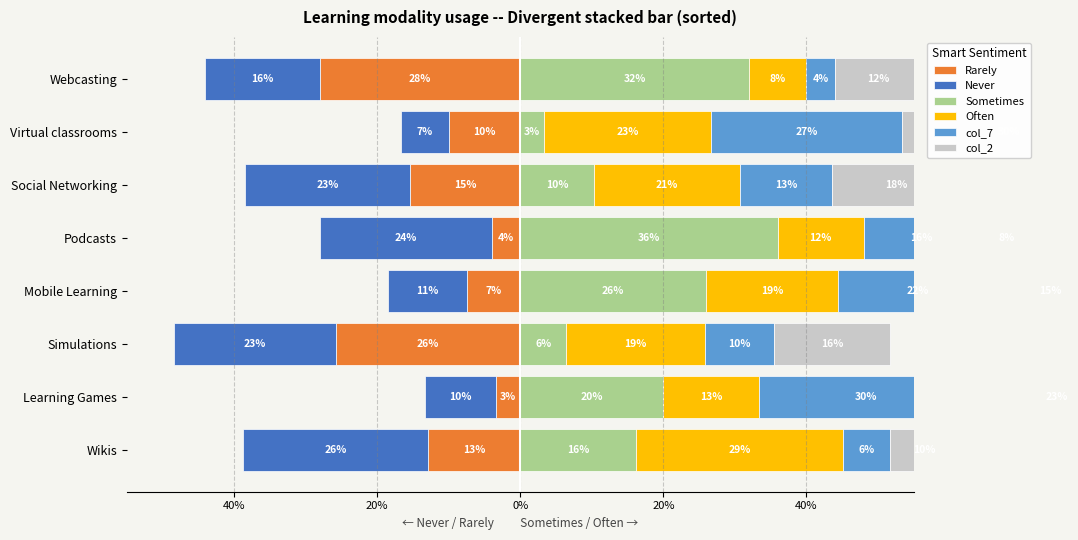

What is the value of the Often bar at the 4th from the left?

18.5